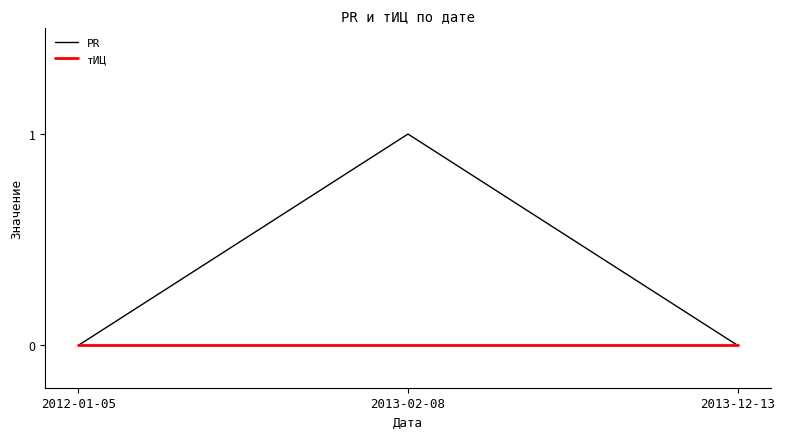

Reading left to right, extract all data points from this chart.

PR: 2012-01-05=0	2013-02-08=1	2013-12-13=0
тИЦ: 2012-01-05=0	2013-02-08=0	2013-12-13=0